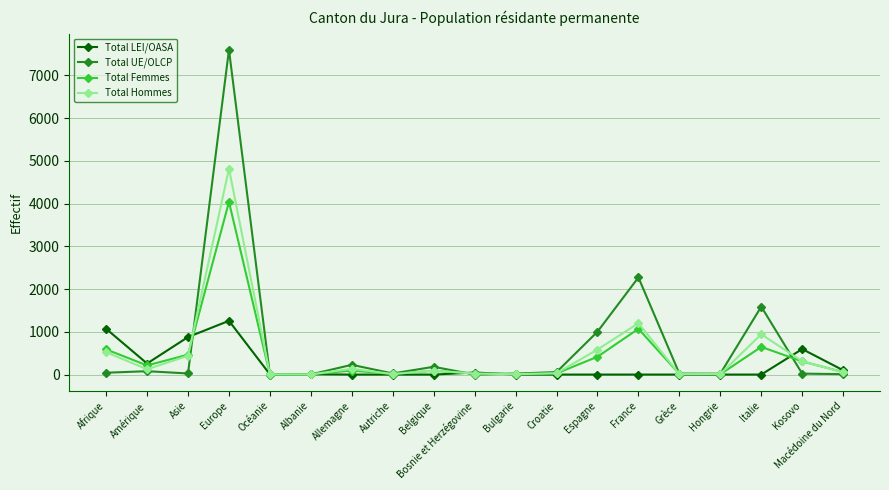

What are all the series names shown in the legend?

Total LEI/OASA, Total UE/OLCP, Total Femmes, Total Hommes